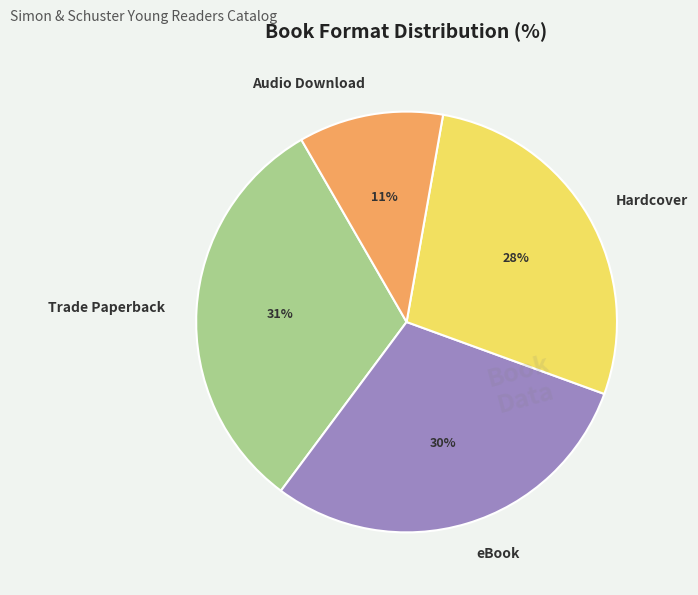

To the nearest percent, what is the difference between the largest and smallest slice percentages?

20%